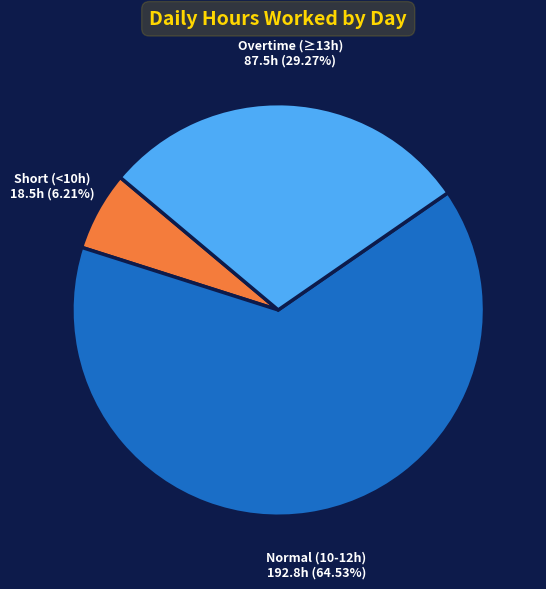

To the nearest percent, what is the average slice percentage?

33%